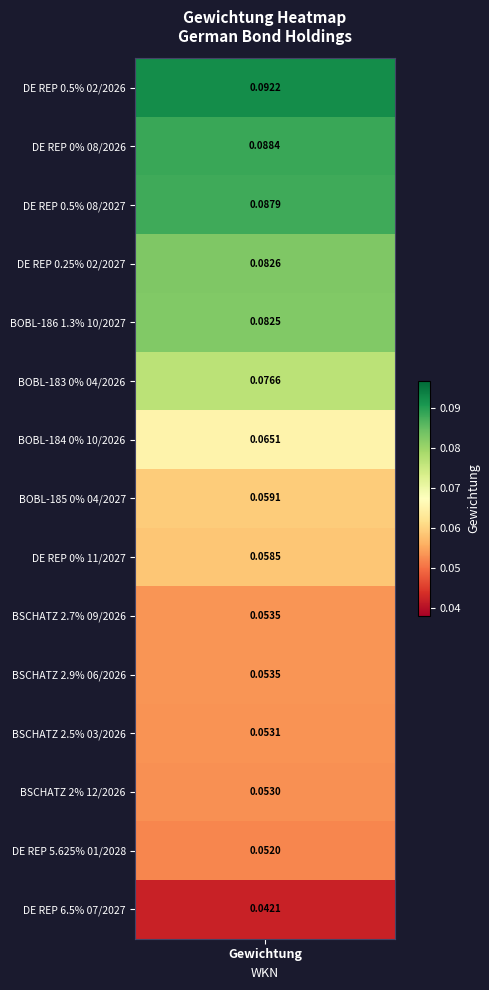

Which label corresponds to the largest value in the chart?

DEUTSCHLAND REP 0.5% 16-15/02/2026